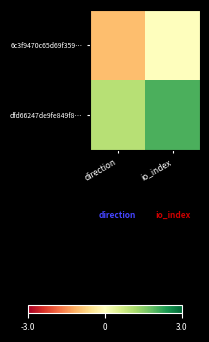

At which category is the sum across all series the highest?

io_index